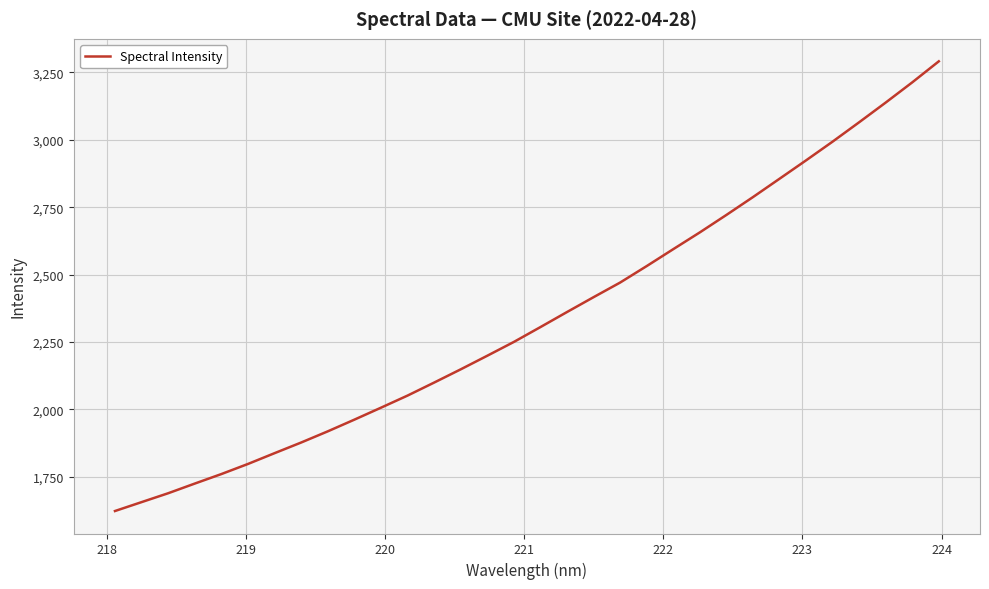

What is the difference between the maximum and minimum values?

1667.8